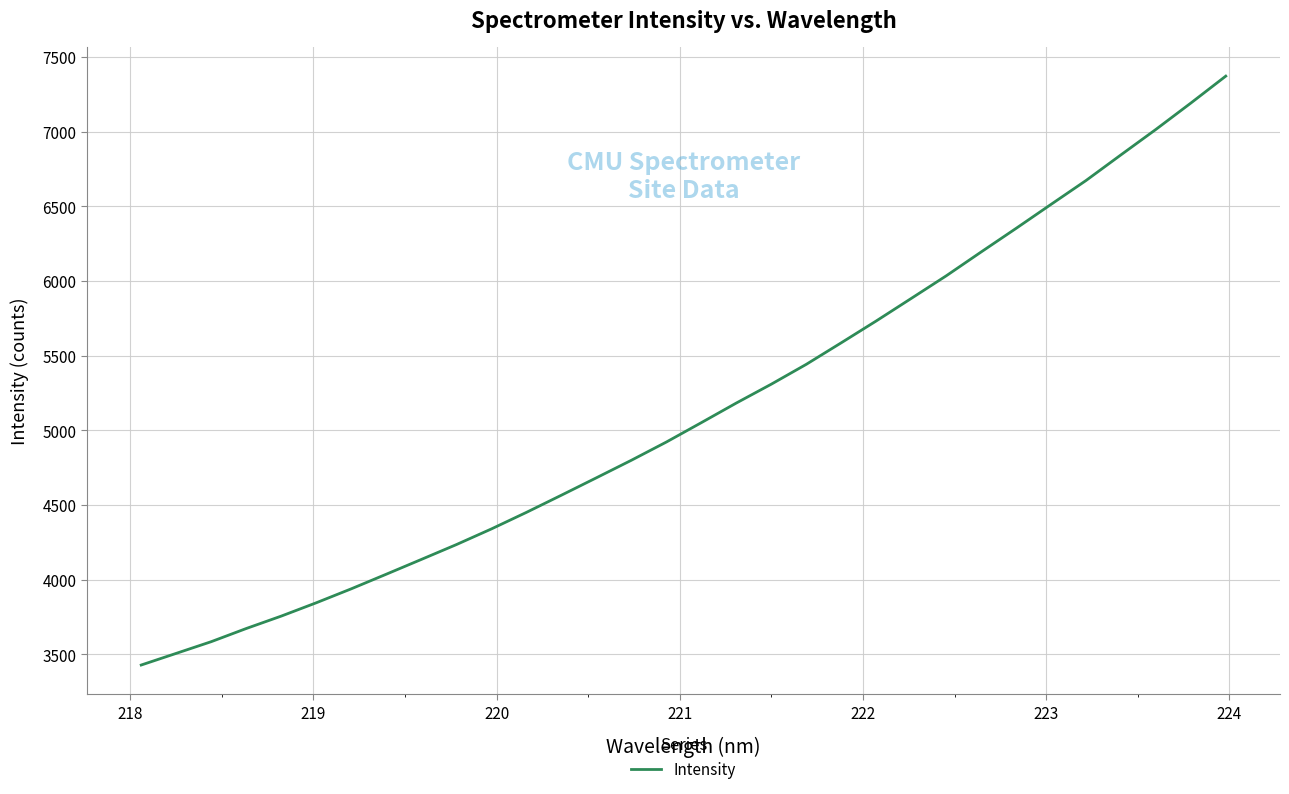

What is the minimum value shown in the chart?

3428.8